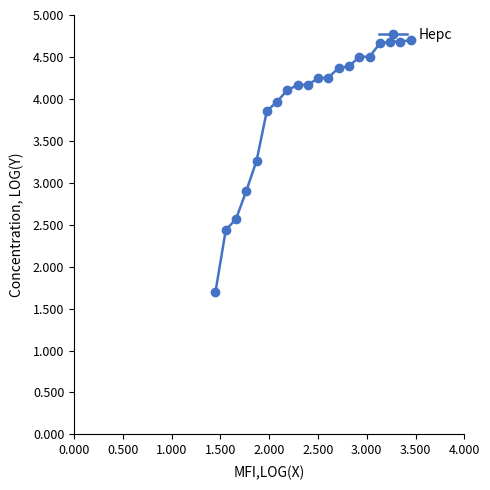

What is the value of the 4th point from the left?

2.9